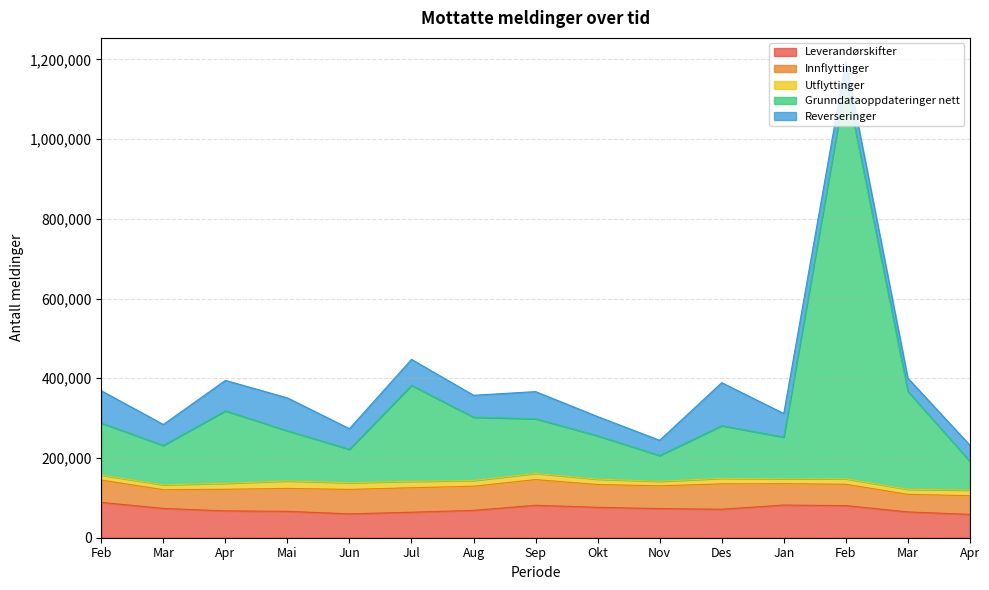

What is the difference between the maximum and minimum values in the Reverseringer series?

74787